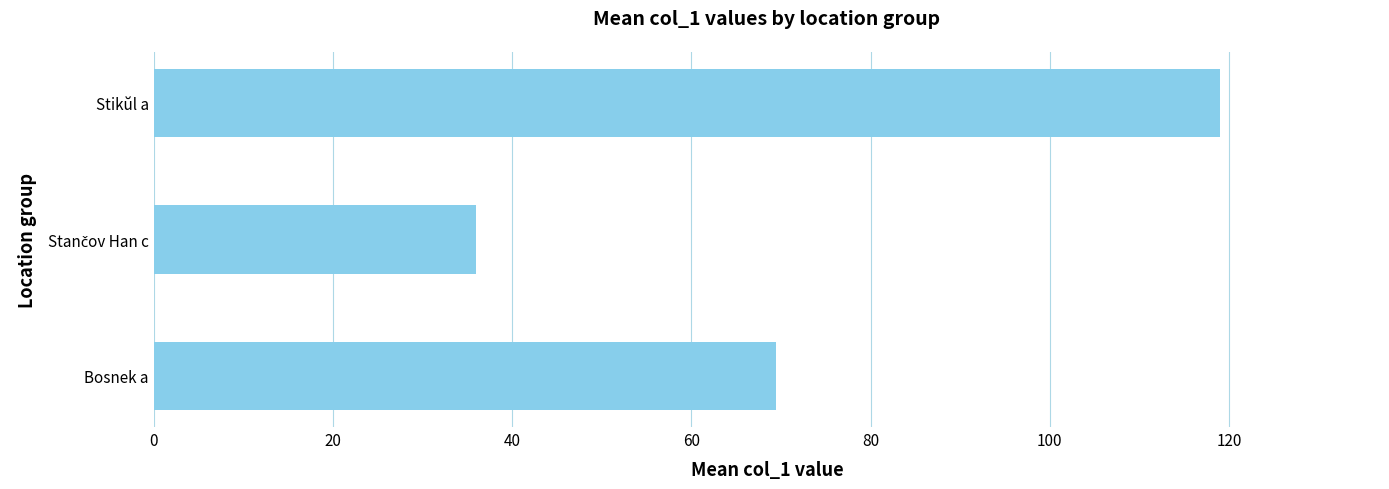

At which label is the value closest to 77?

Bosnek a